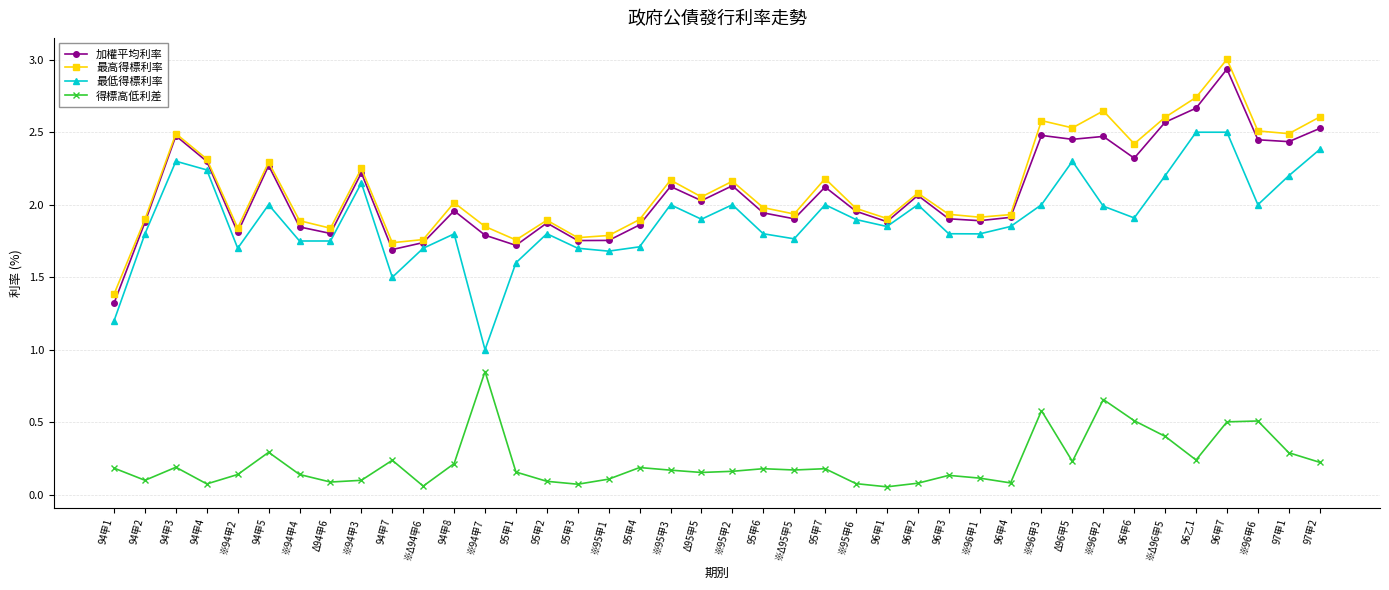

At ※96甲2, list the series in order from smallest to largest.

得標高低利差, 最低得標利率, 加權平均利率, 最高得標利率